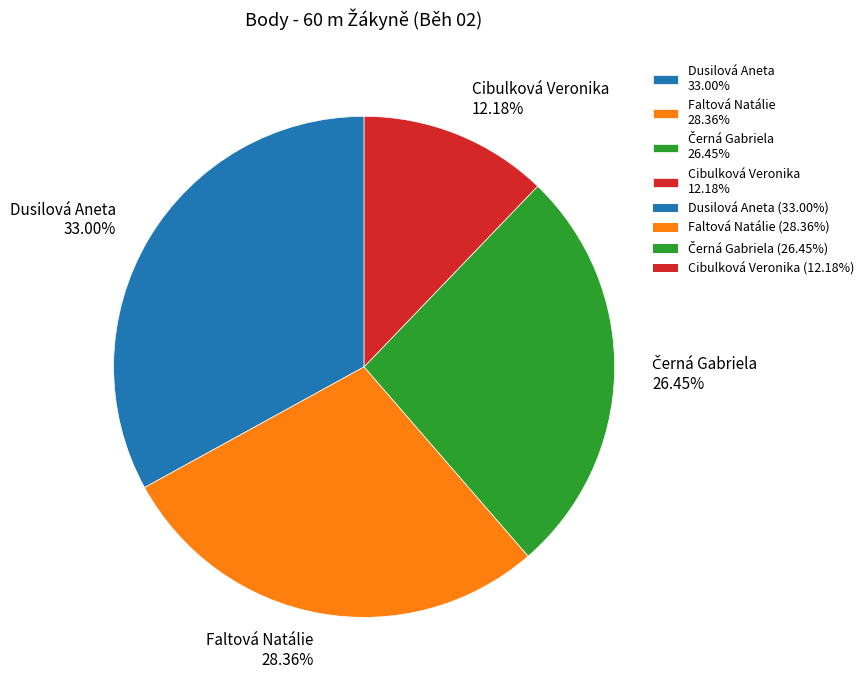

To the nearest percent, what is the average slice percentage?

25%